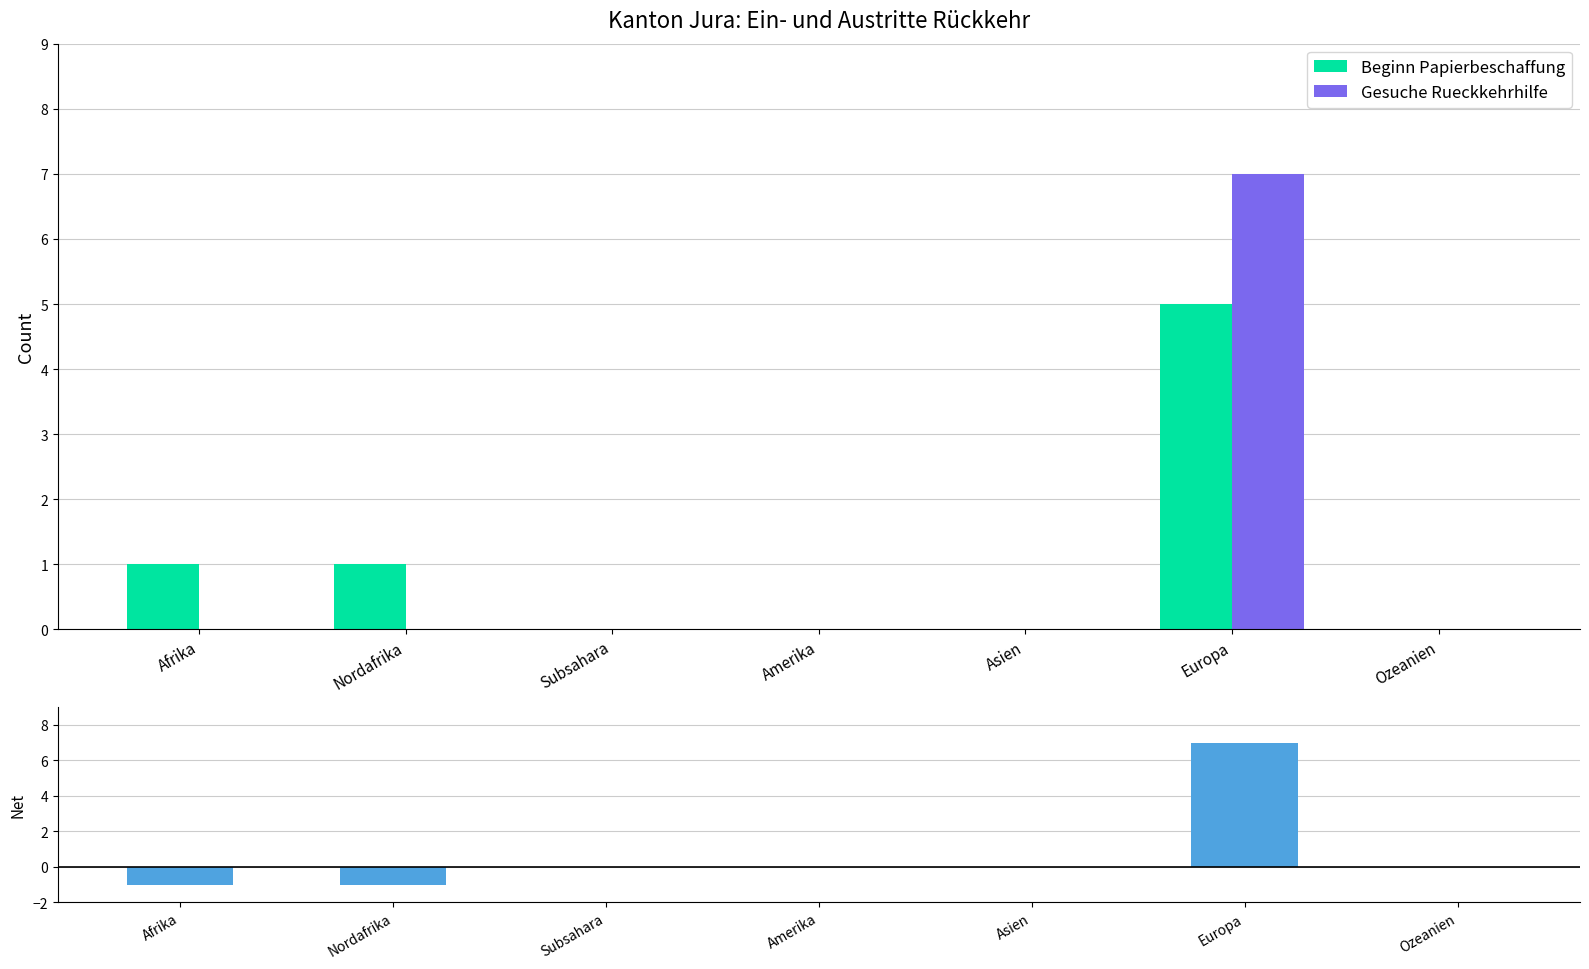

Reading left to right, transcribe all the data shown in this chart.

Beginn Papierbeschaffung: 1	1	0	0	0	5	0
Gesuche Rueckkehrhilfe: 0	0	0	0	0	7	0
Net: -1	-1	0	0	0	7	0